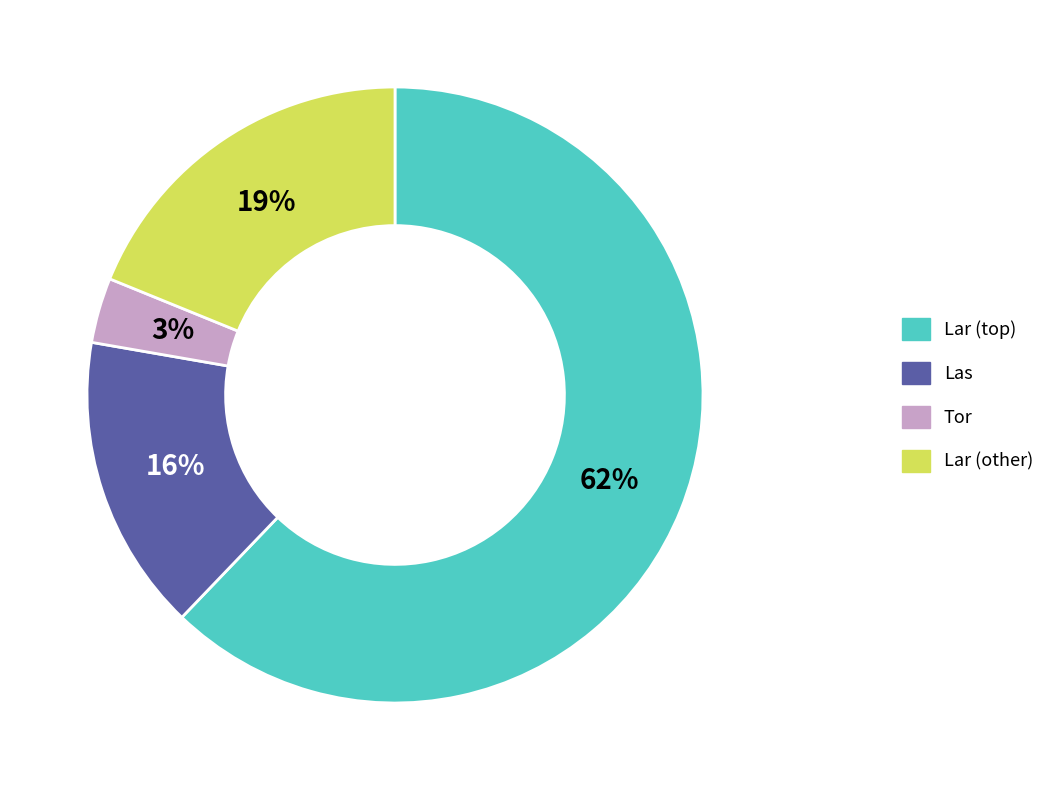

How many segments does this pie chart have?

4